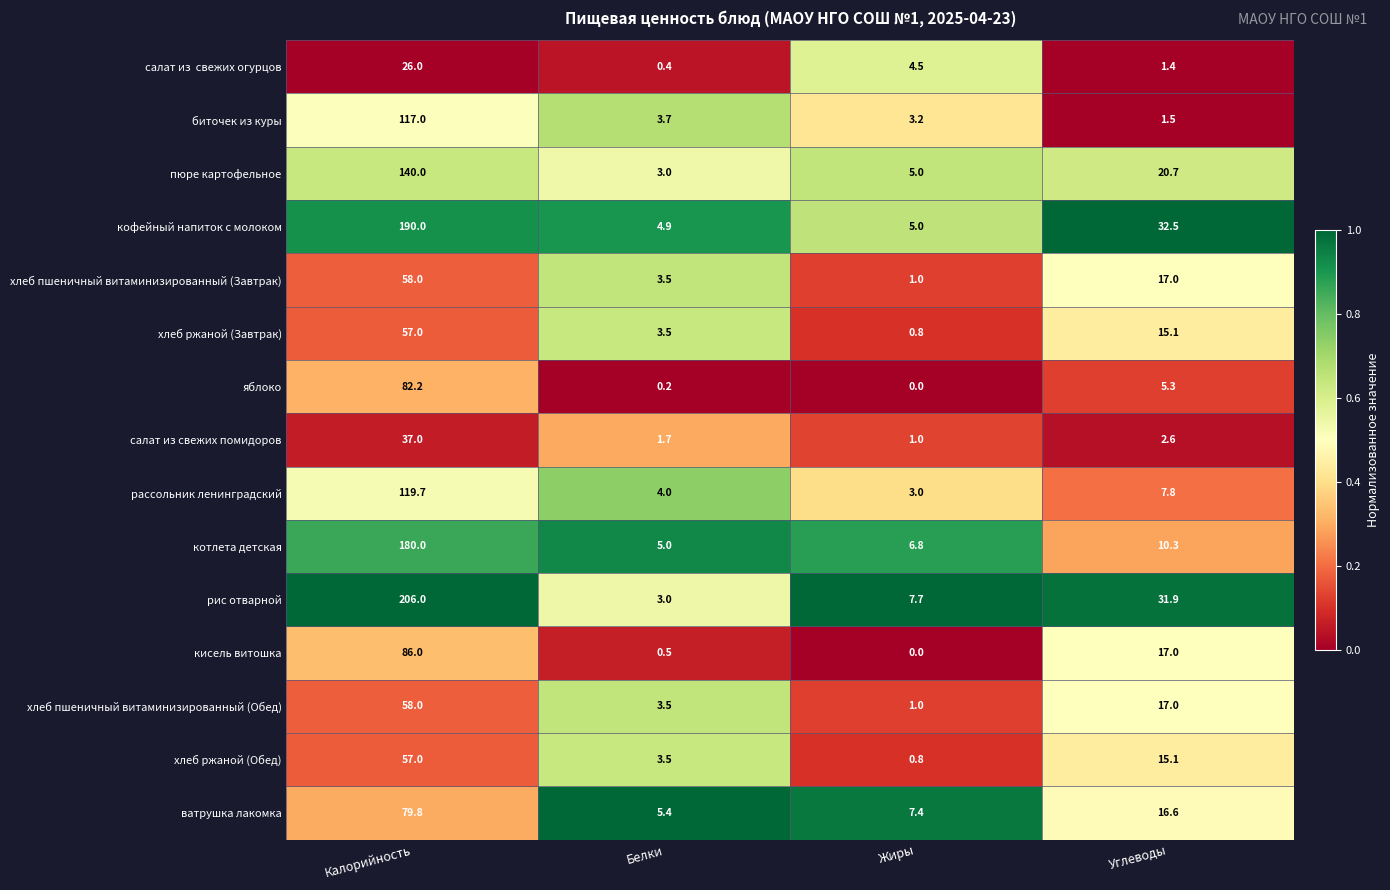

What is the highest value of the хлеб ржаной (Завтрак) series?

57.0